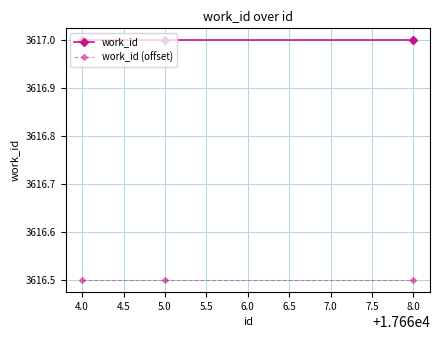

What is the label of the 1st point from the left?

4.0